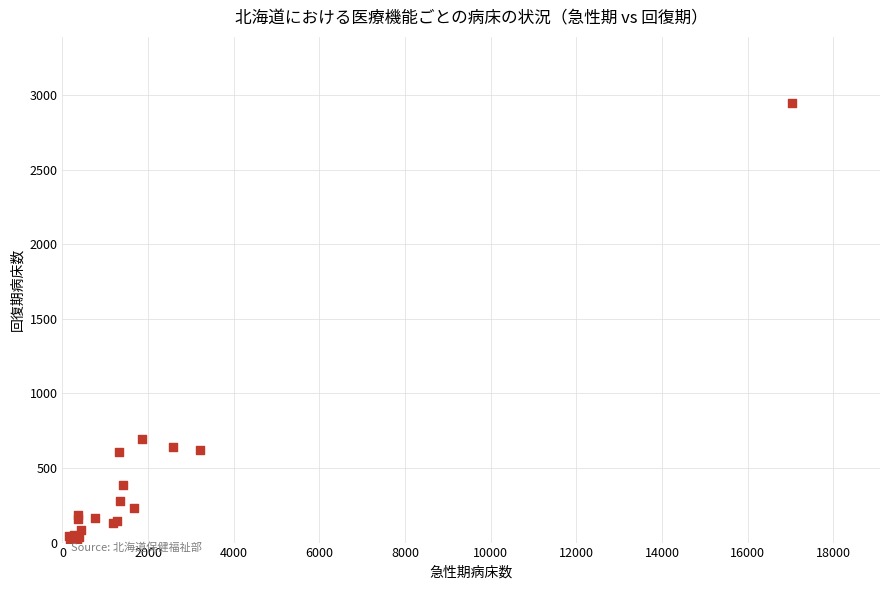

What Y value in the scatter plot is closest to 1474?

695